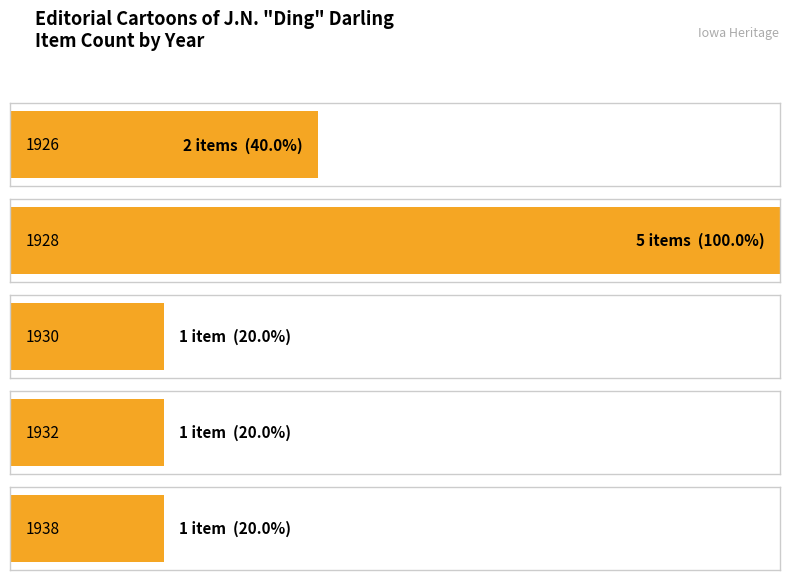

How many distinct data groups are displayed?

1